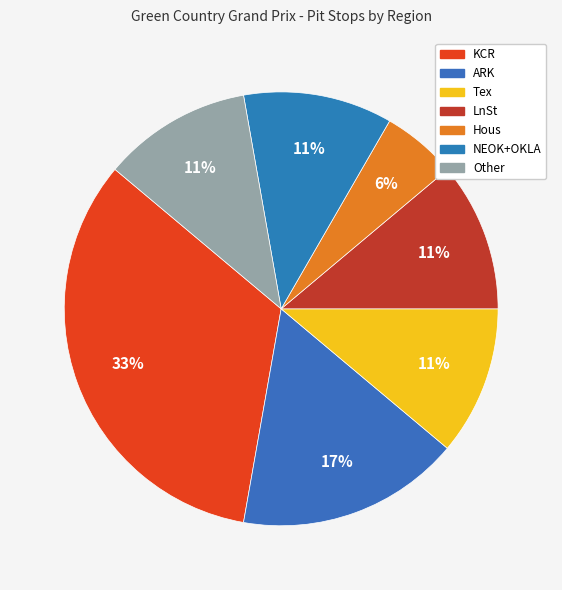

Which category has the biggest portion of the pie?

KCR